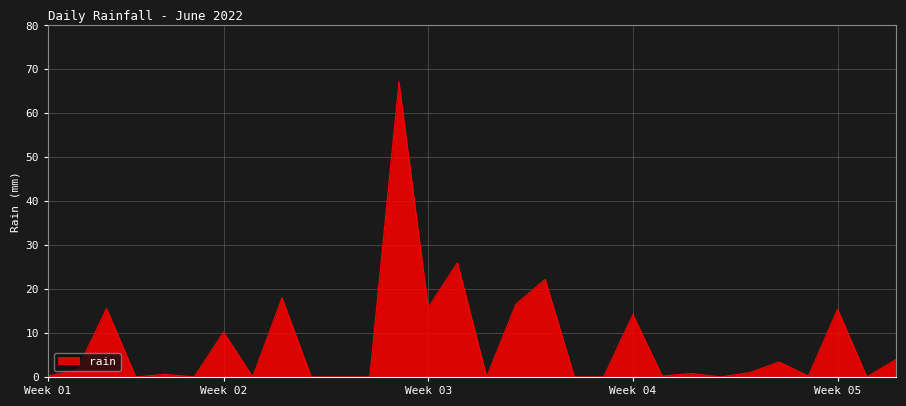

What is the maximum value shown in the chart?

67.2